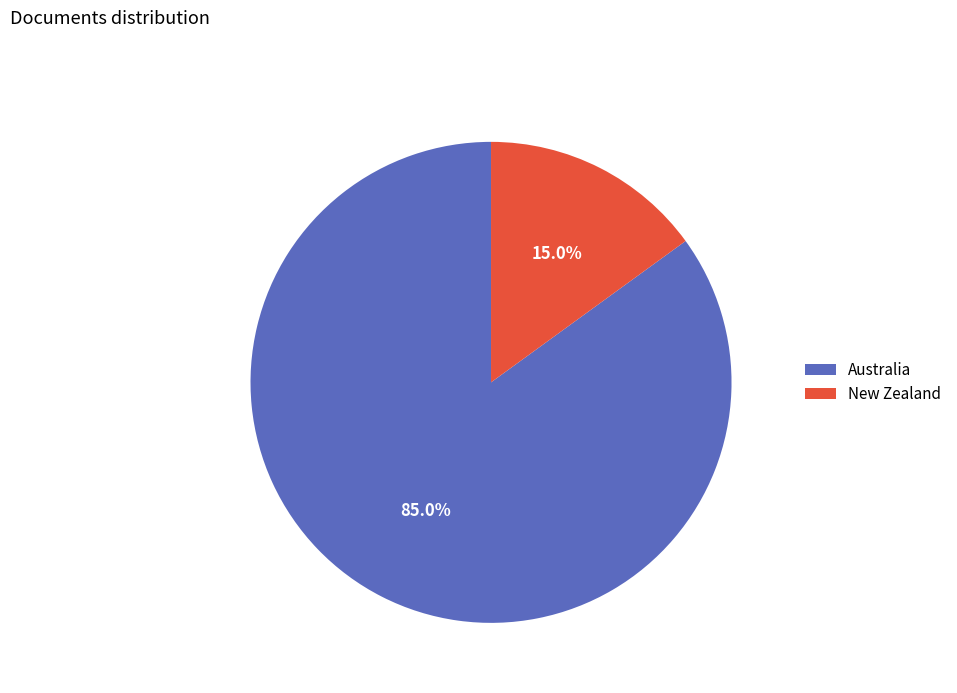

Is it true that Australia is 85% of the pie?

True